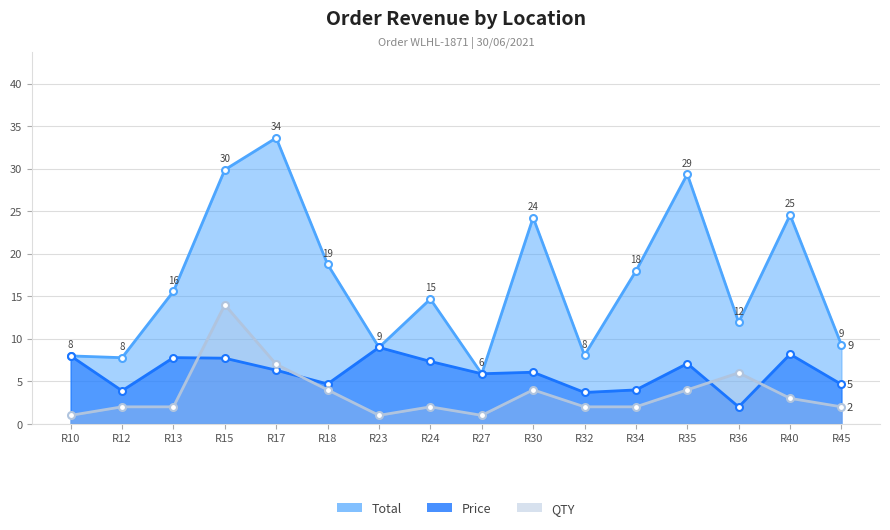

How many interior local peaks does the Total series have?

5